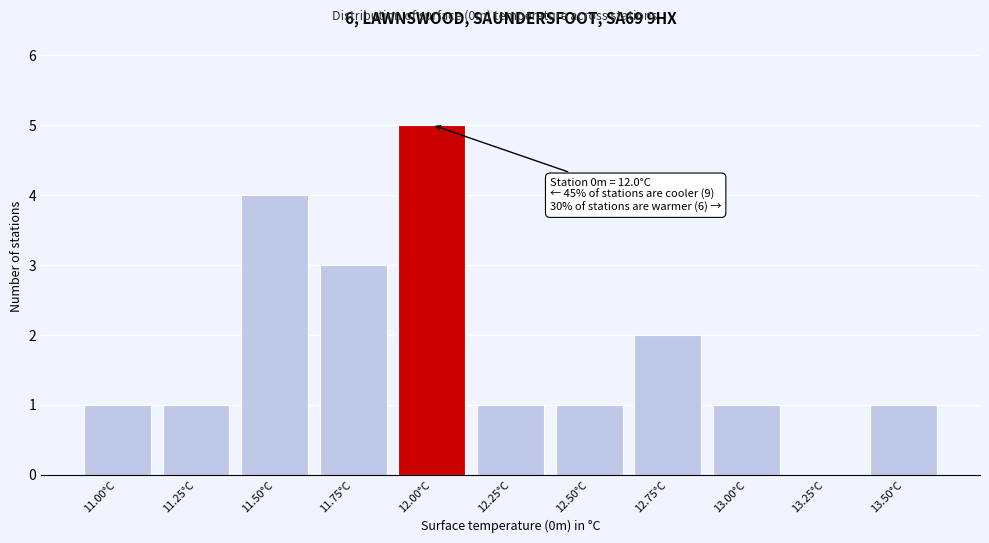

Reading left to right, transcribe all the data shown in this chart.

11.00°C=1	11.25°C=1	11.50°C=4	11.75°C=3	12.00°C=5	12.25°C=1	12.50°C=1	12.75°C=2	13.00°C=1	13.25°C=0	13.50°C=1